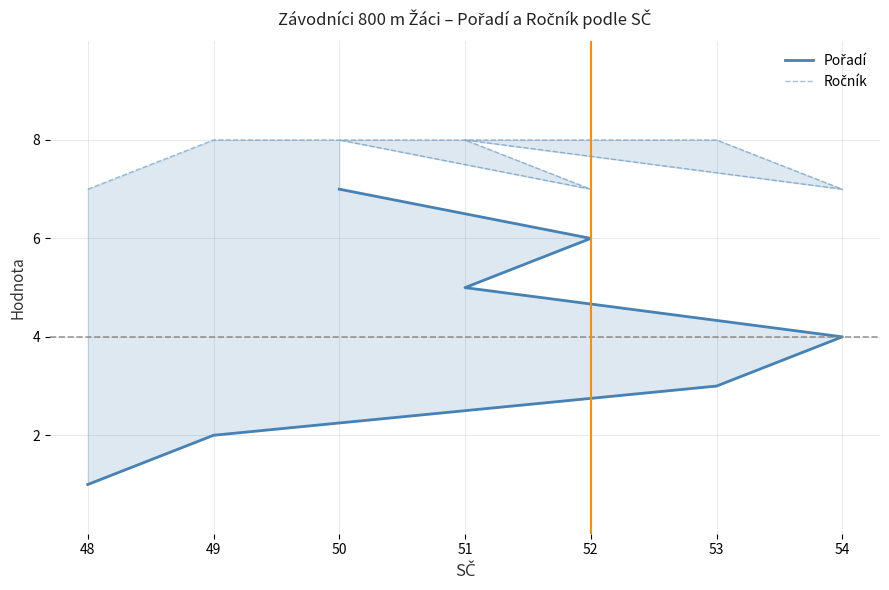

What are all the series names shown in the legend?

Pořadí, Ročník